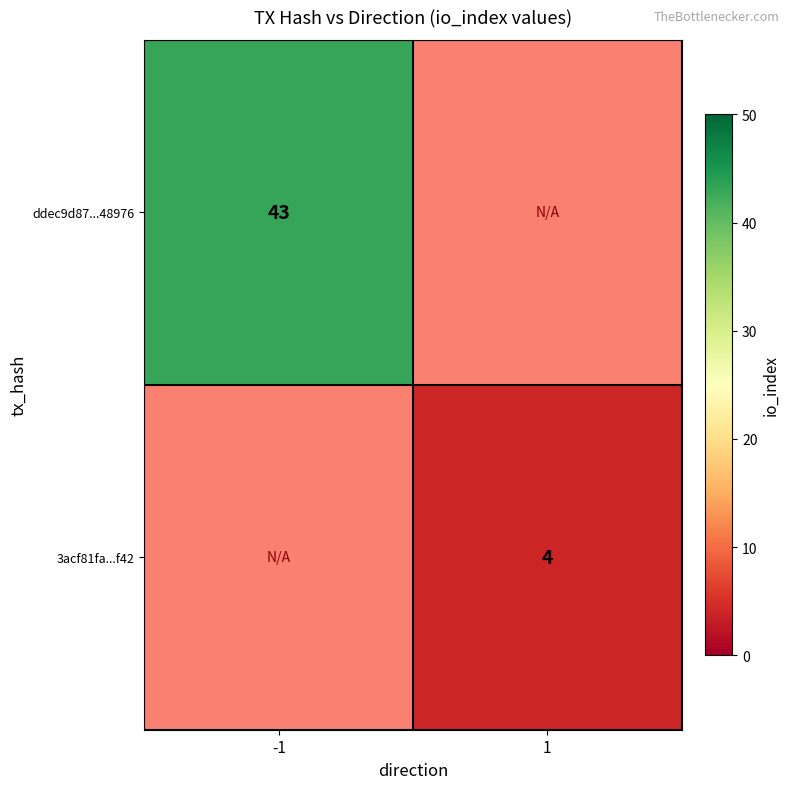

How many categories are shown in the chart?

2